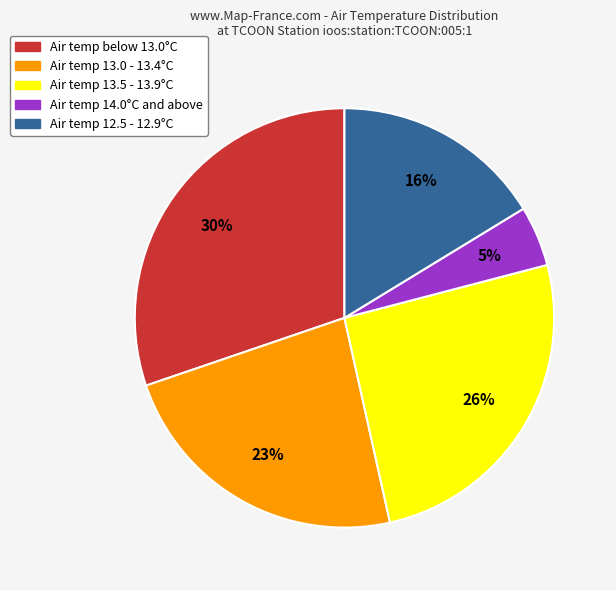

To the nearest percent, what portion does Air temp below 13.0°C represent?

30%